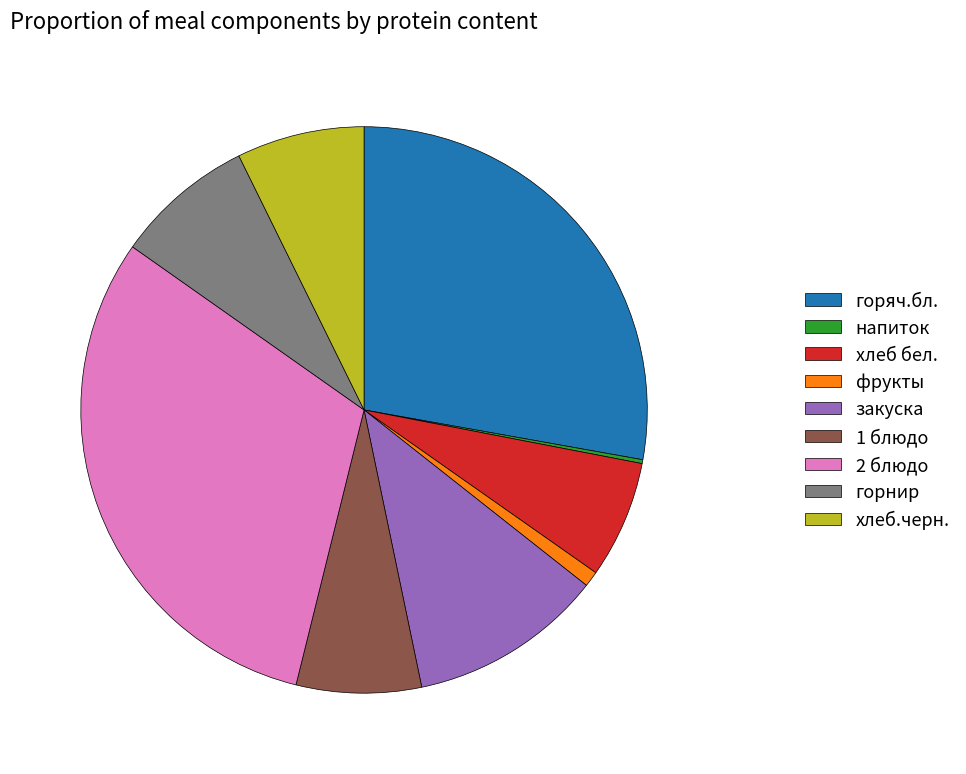

Is 2 блюдо the majority of the pie?

No